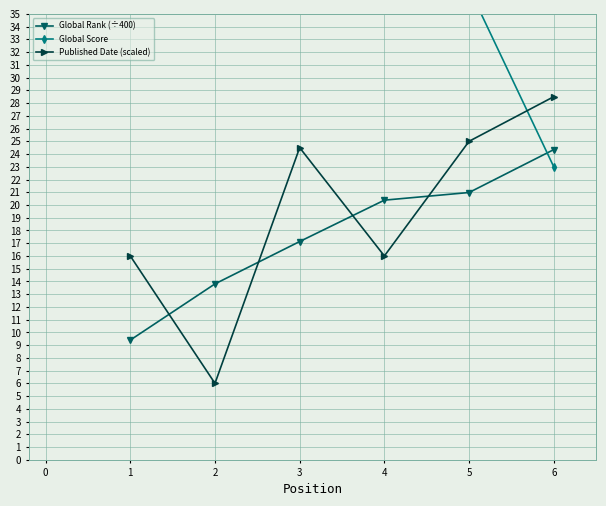

The Global Rank (÷400) series shows 26.9 at 4. True or false?

False